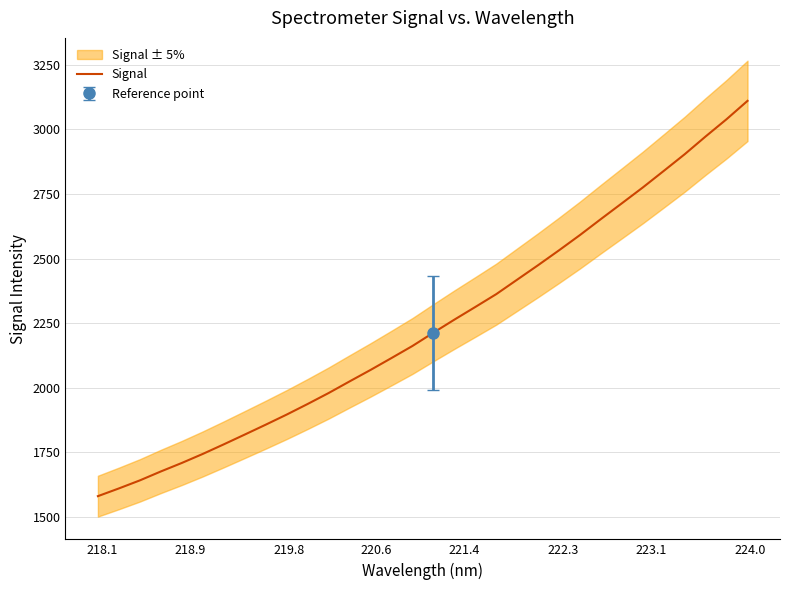

What is the highest value of the Signal series?

3110.5